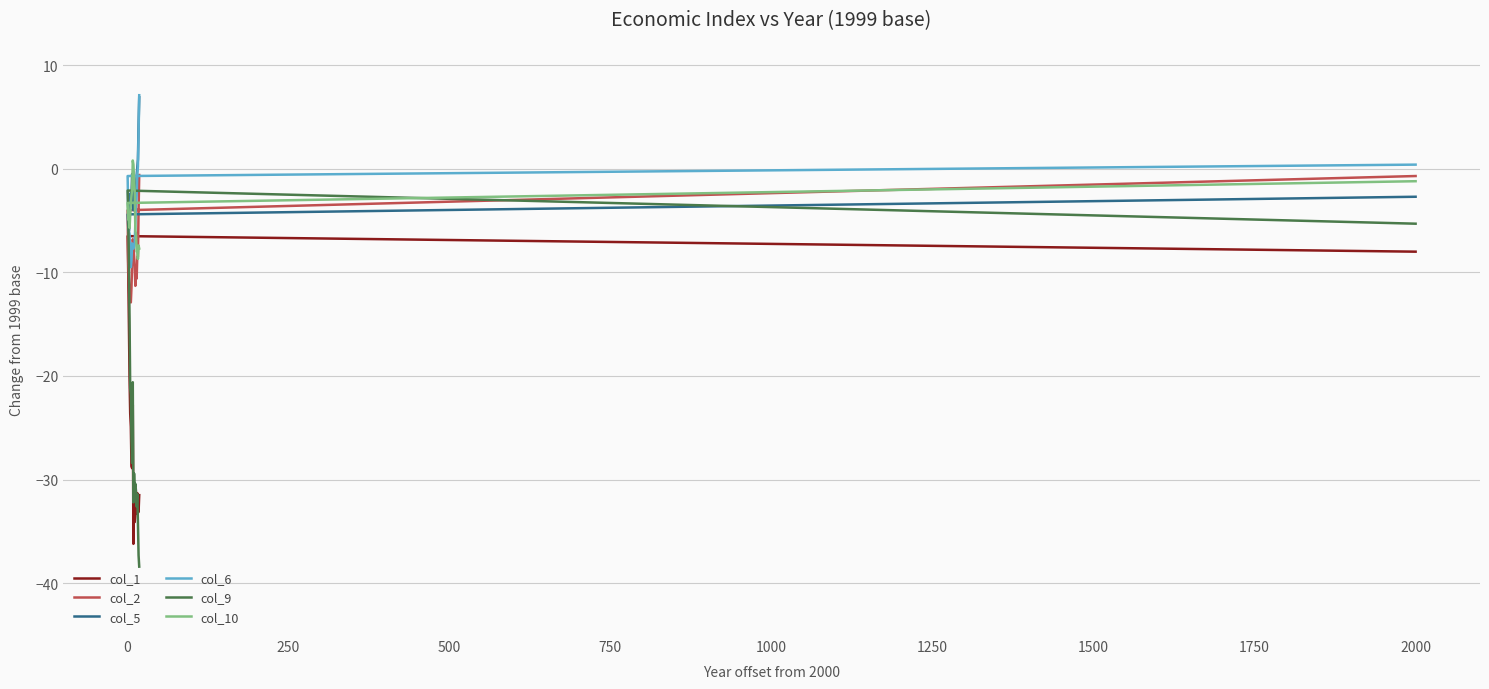

At which category does the chart reach its peak across all series?

19